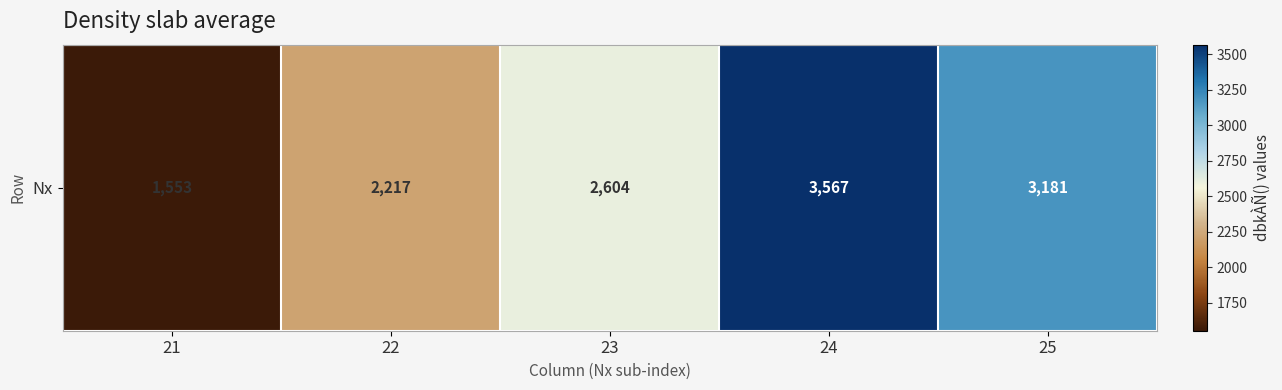

Approximately how many times larger is the value at 22 compared to 21?

1.4